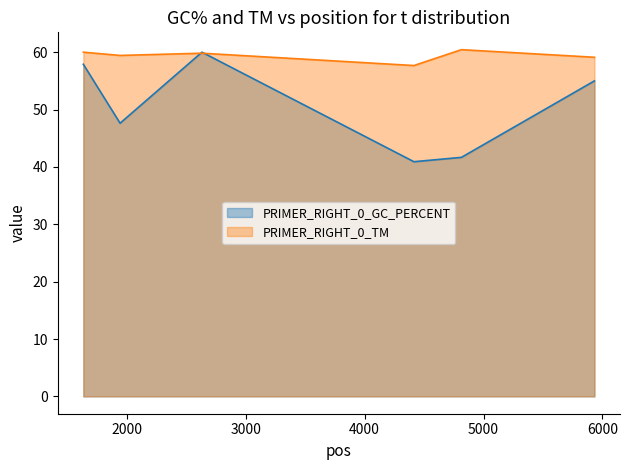

The value of PRIMER_RIGHT_0_TM at 2631 is 59.8. True or false?

True